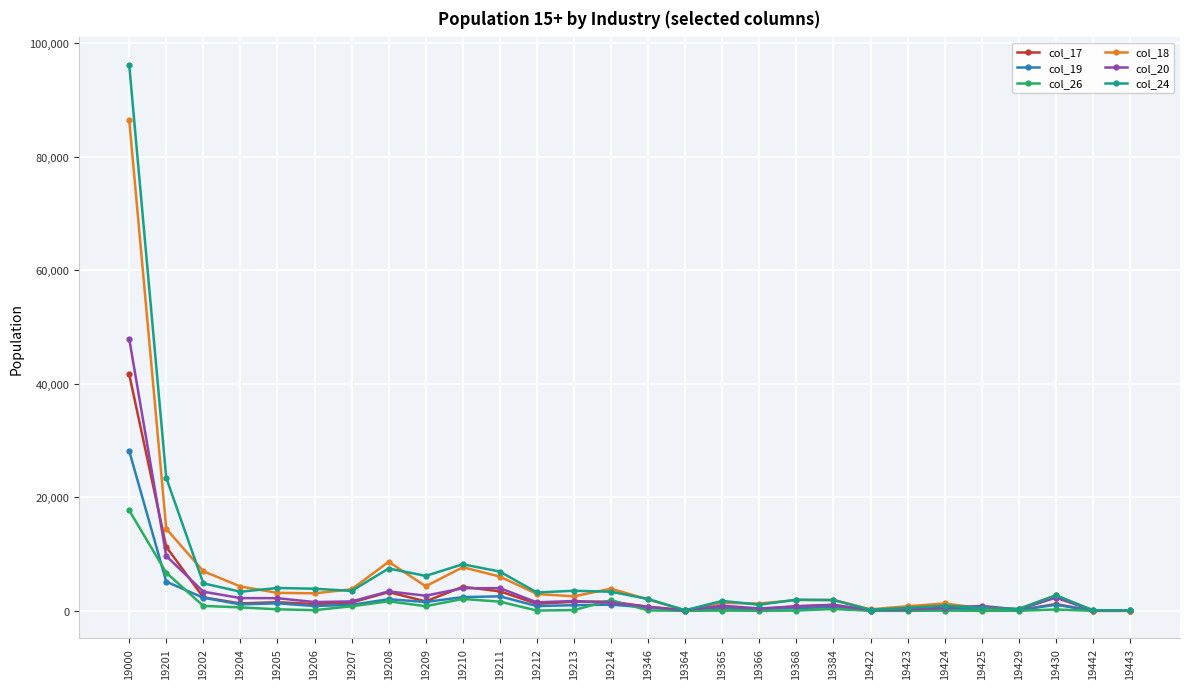

How many values in the col_26 series are below 140?

14